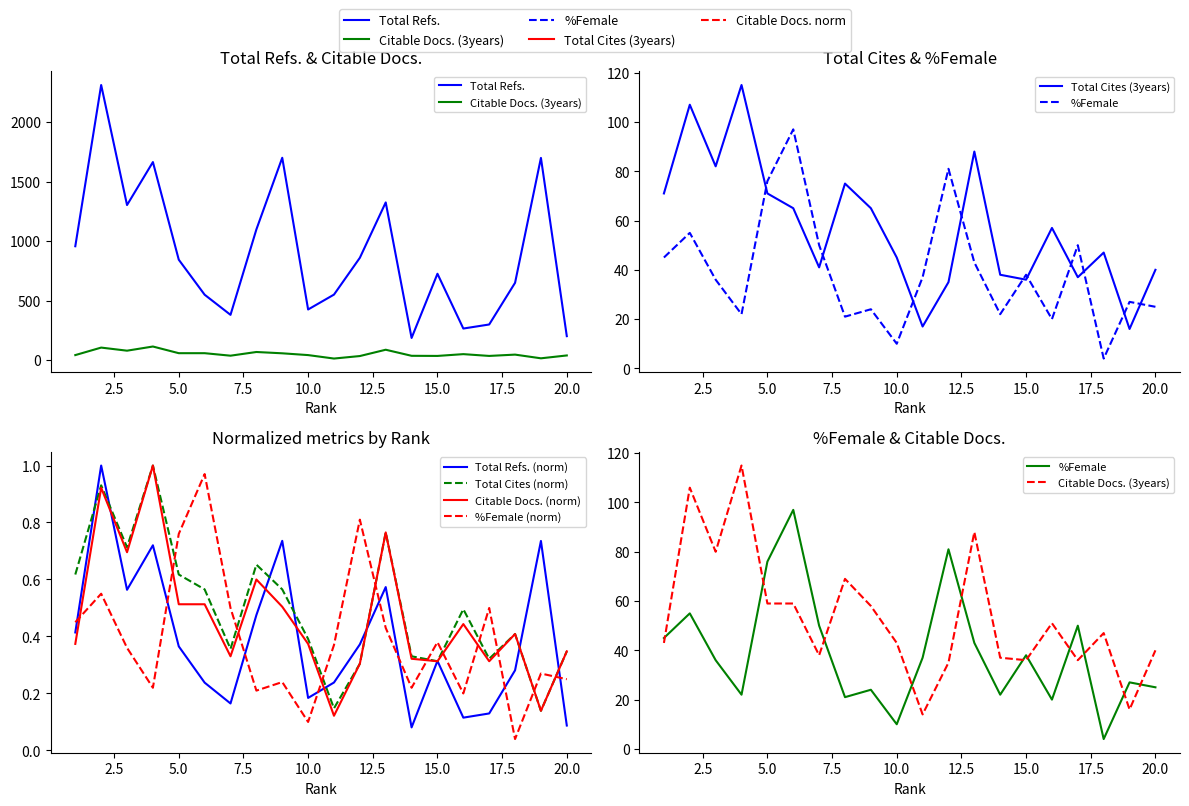

Which category has the highest value in the Citable Docs. (3years) series?

4